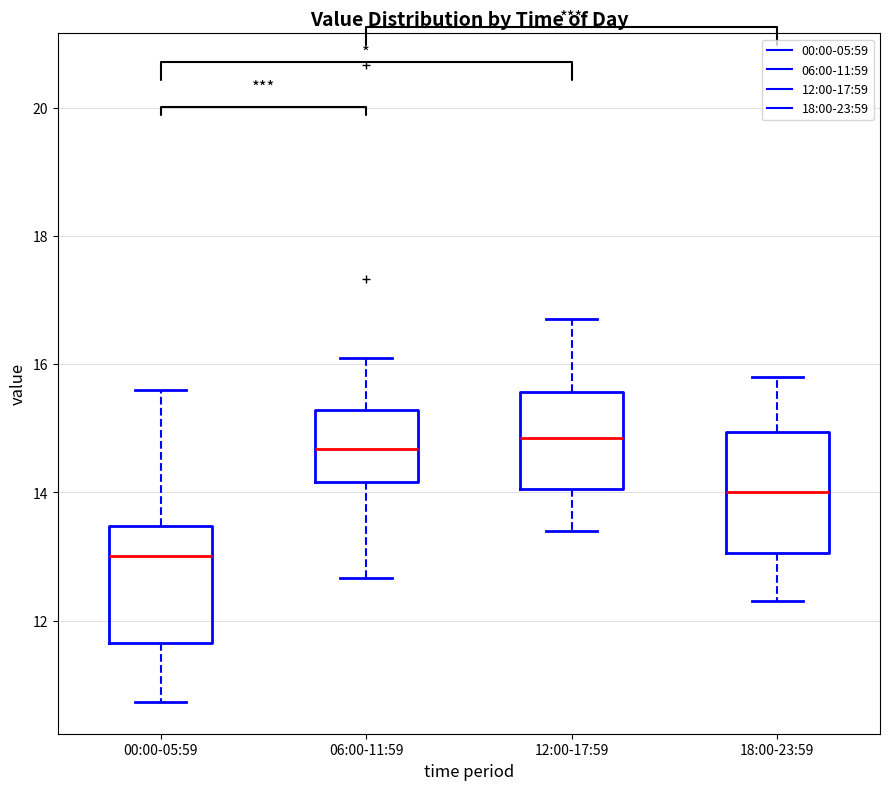

Reading left to right, transcribe this box plot: for each box, give where its median line is, the range the box spans, and where its two whiskers end, as read against the y-axis. The values are not printed on the chart, so give them approximately, as read against the axis.

00:00-05:59: median 13.0, box 11.6 to 13.4, whiskers 10.8 to 15.6
06:00-11:59: median 14.6, box 14.2 to 15.2, whiskers 12.6 to 16.2
12:00-17:59: median 14.8, box 14.0 to 15.6, whiskers 13.4 to 16.8
18:00-23:59: median 14.0, box 13.0 to 15.0, whiskers 12.4 to 15.8